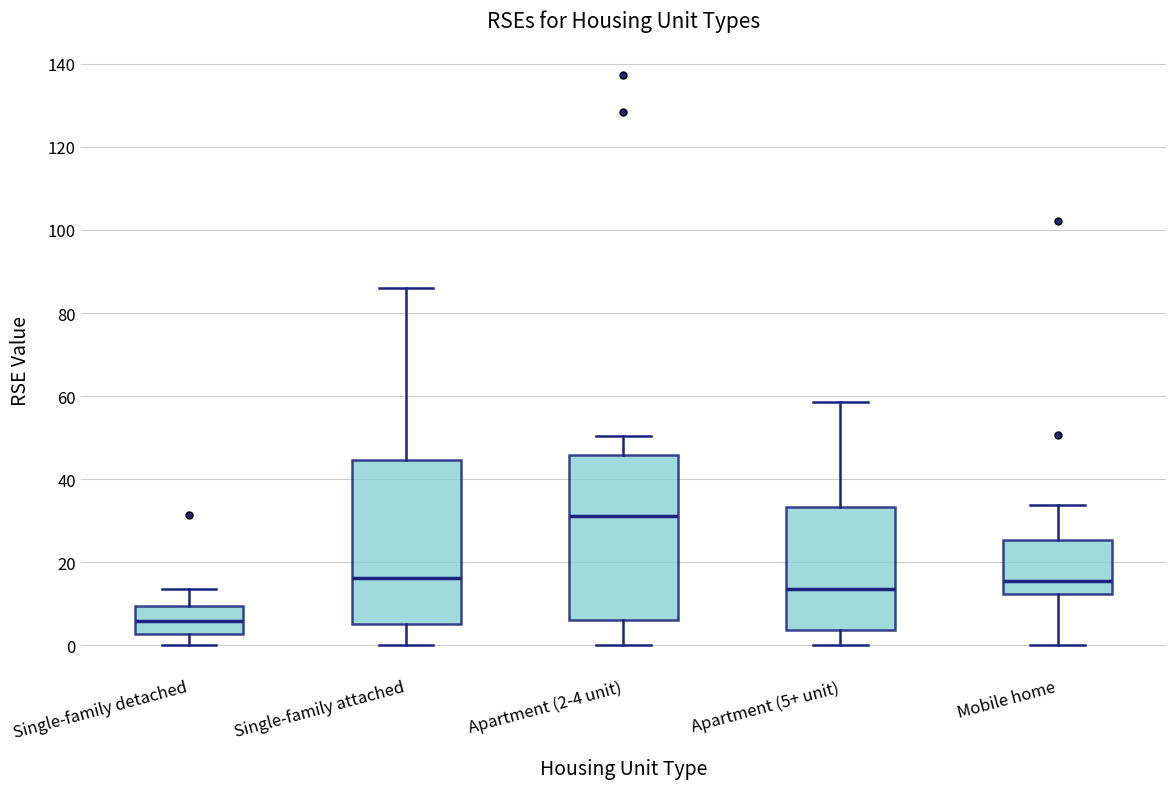

Where does the upper whisker of the box for Single-family attached end on the y-axis? The values are not printed on the chart, so give them approximately, as read against the axis.

86